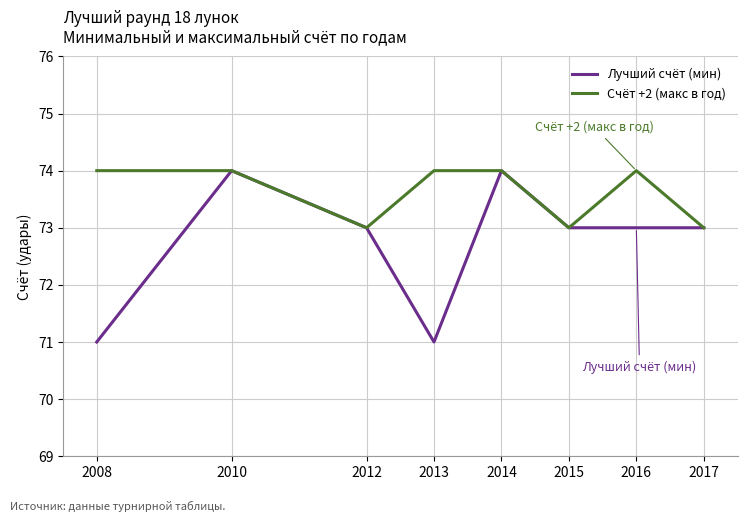

List the series in order of their overall mean, lowest first.

Лучший счёт (мин), Счёт +2 (макс в год)